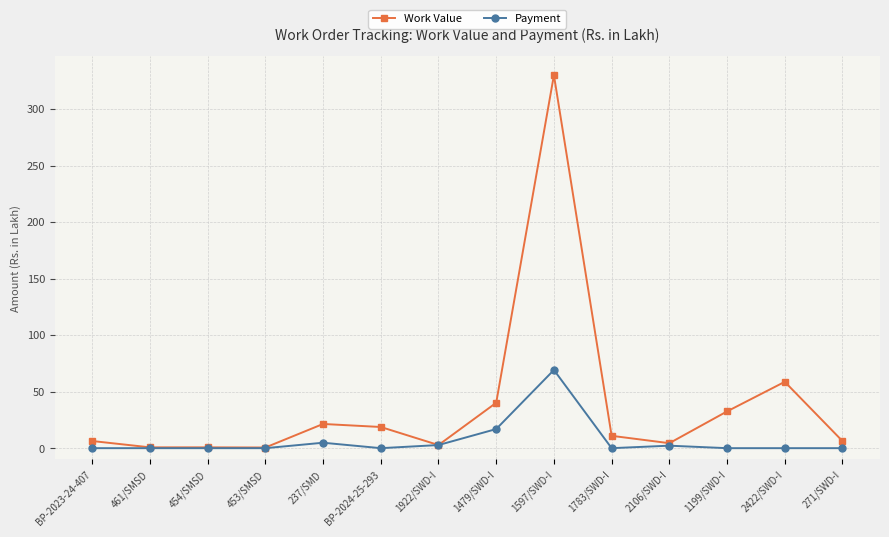

What is the sum of the Work Value values at BP-2024-25-293 and 1199/SWD-I?

51.3